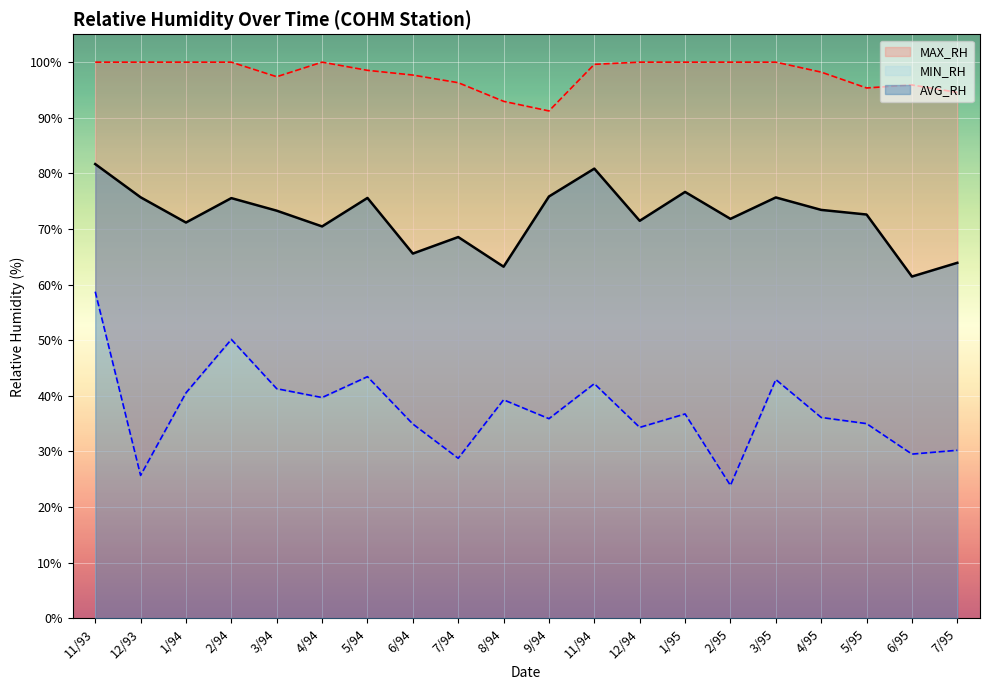

Is the value of MIN_RH at 2/94 greater than the value of AVG_RH at 6/95?

No